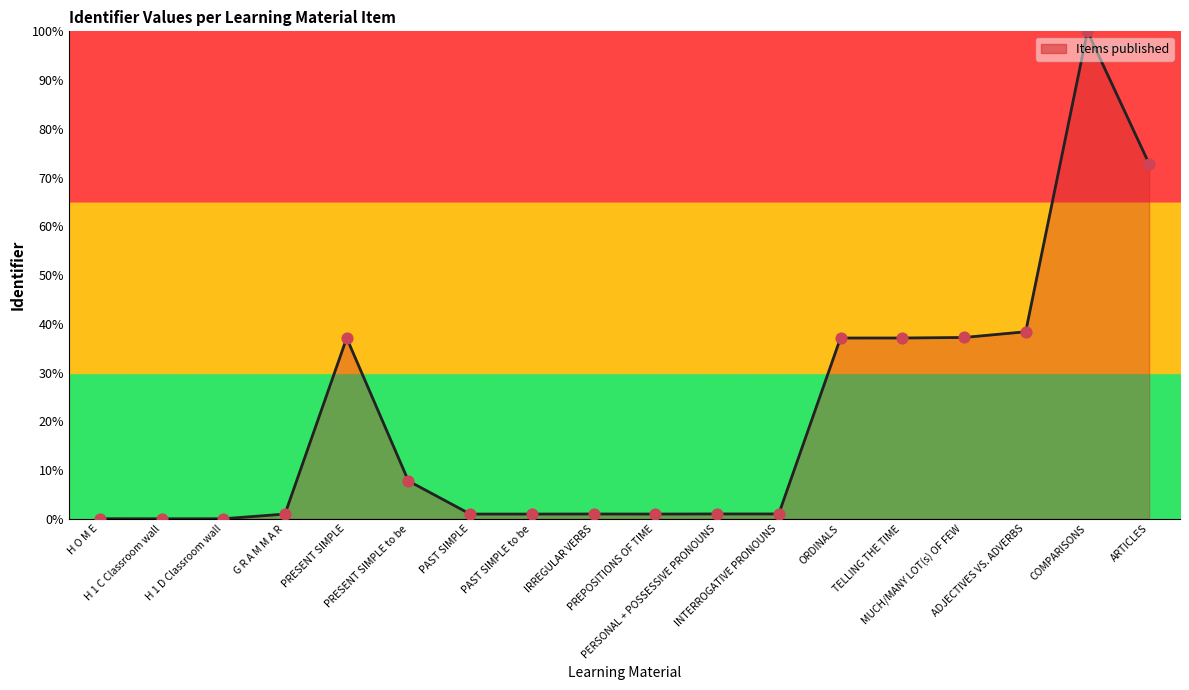

What is the change in value from PAST SIMPLE to ARTICLES?

+71.8